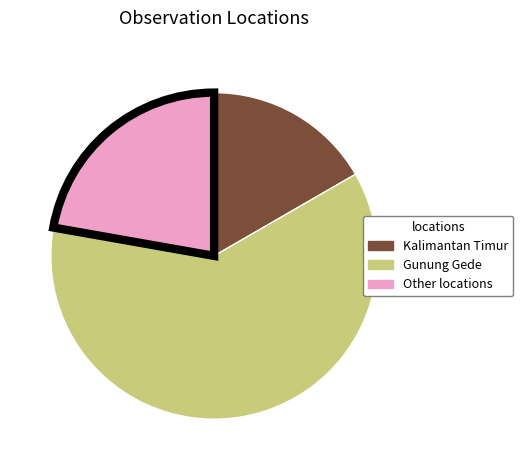

Which has a higher value, Gunung Gede or Kalimantan Timur?

Gunung Gede